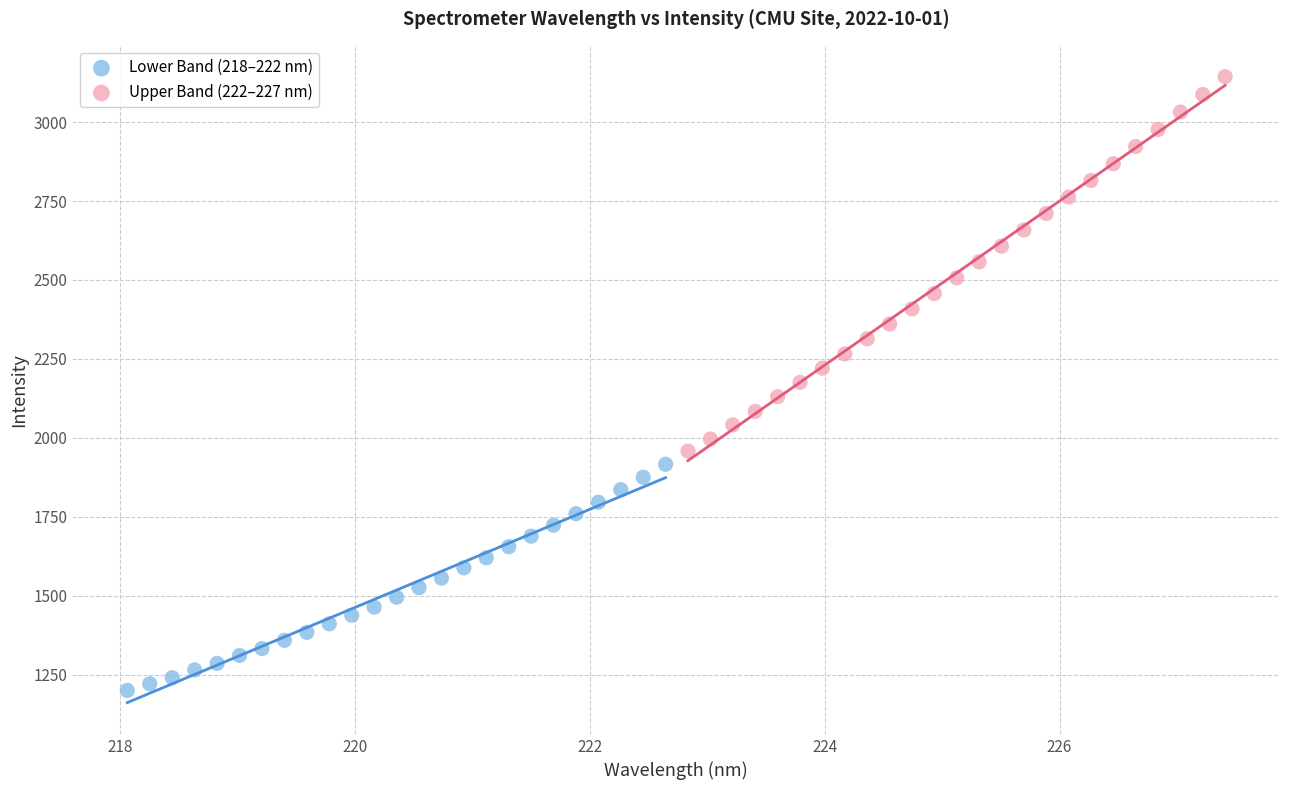

Which series has the largest Y range (max minus min)?

Upper Band (222–227 nm)